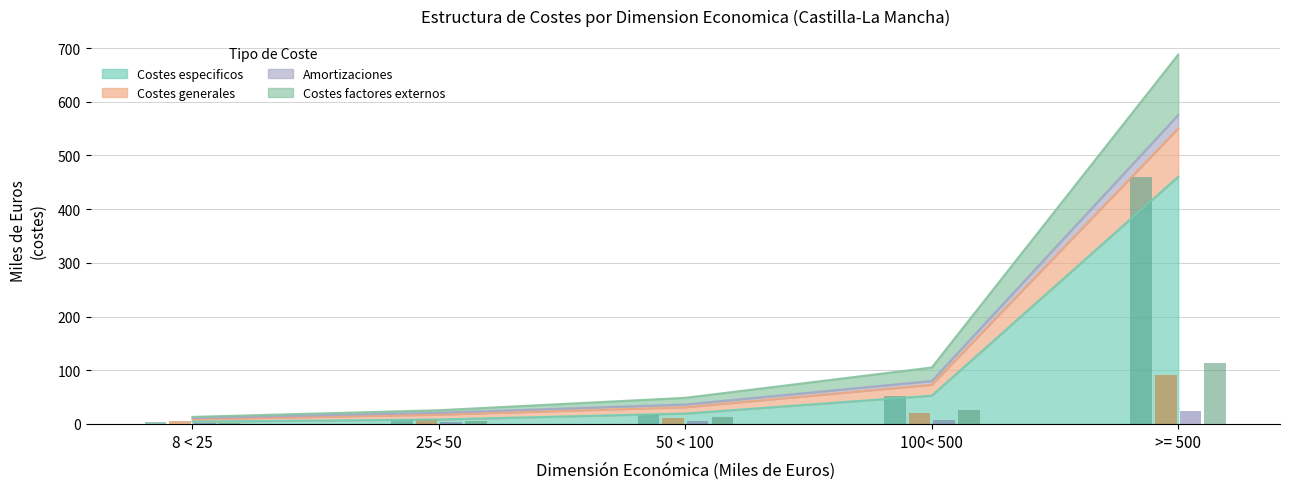

At which category is the sum across all series the highest?

>= 500